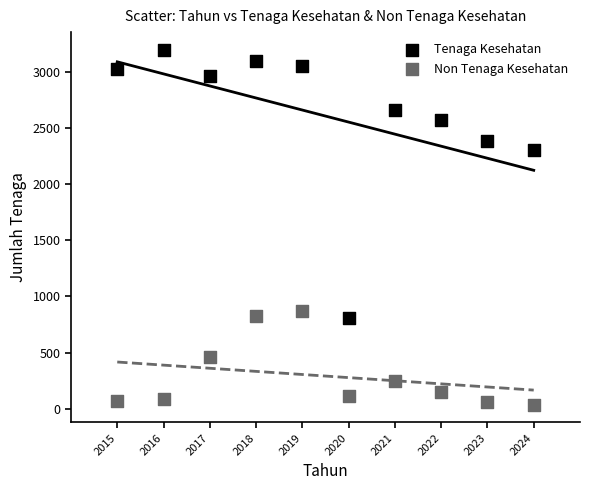

What are all the series names shown in the legend?

Tenaga Kesehatan, Non Tenaga Kesehatan